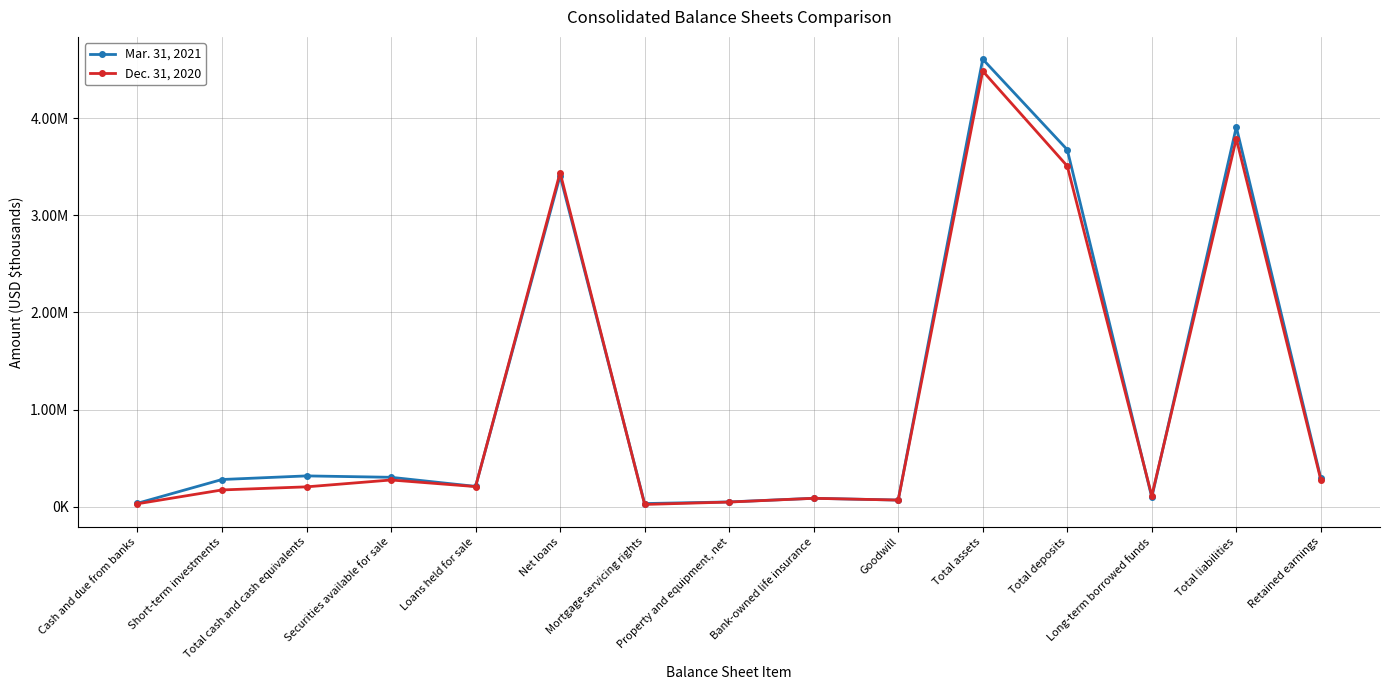

How many times do Dec. 31, 2020 and Mar. 31, 2021 cross each other?

4